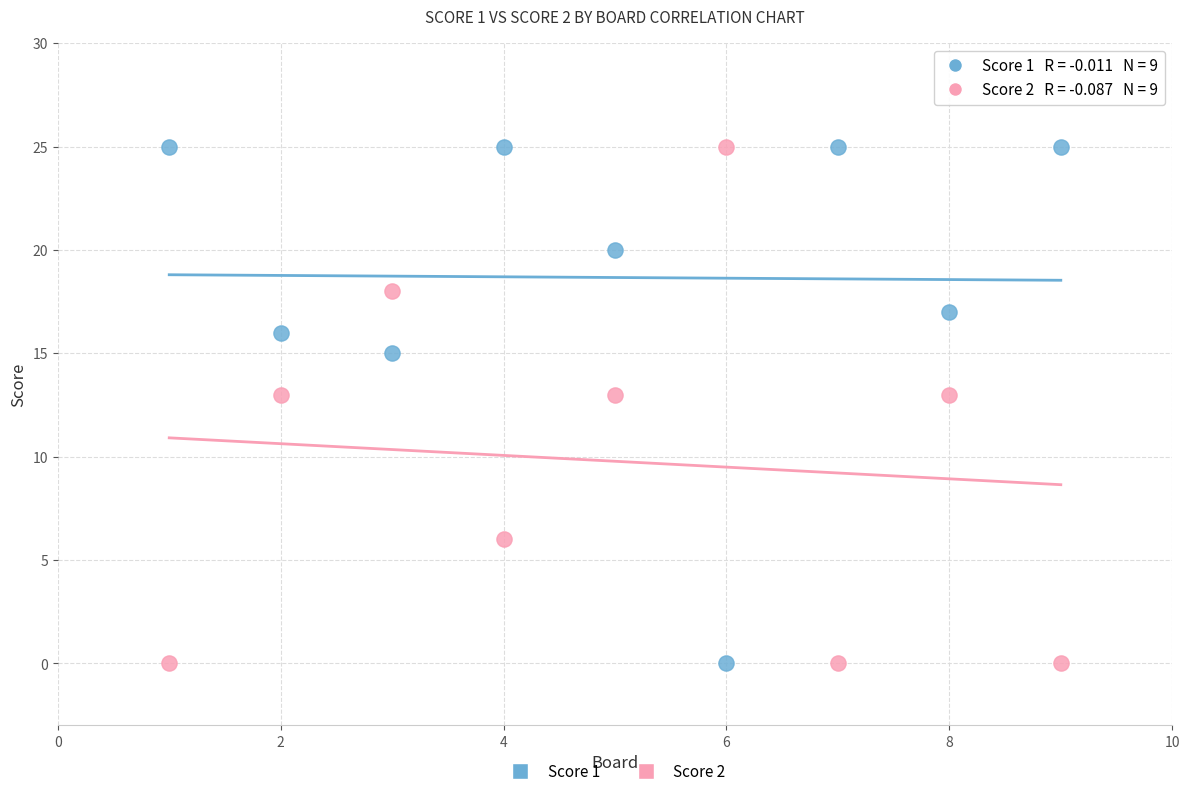

Across all data points, what is the range of Y values (max minus min)?

25